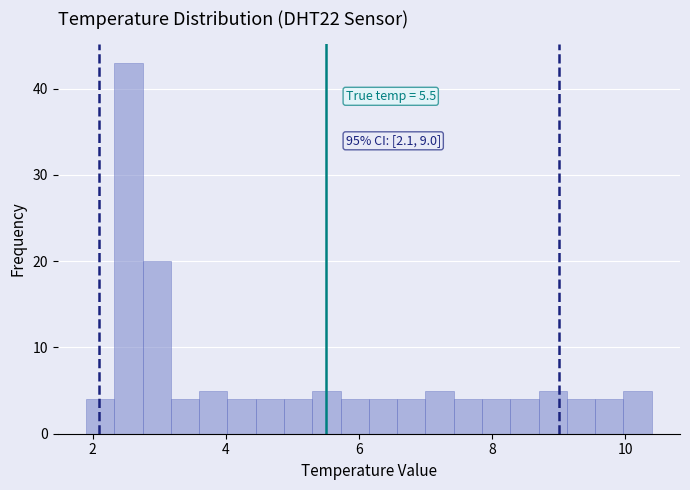

Around what value on the x-axis is the tallest bar? Give the approximate position of its centre, as read against the axis.

2.6